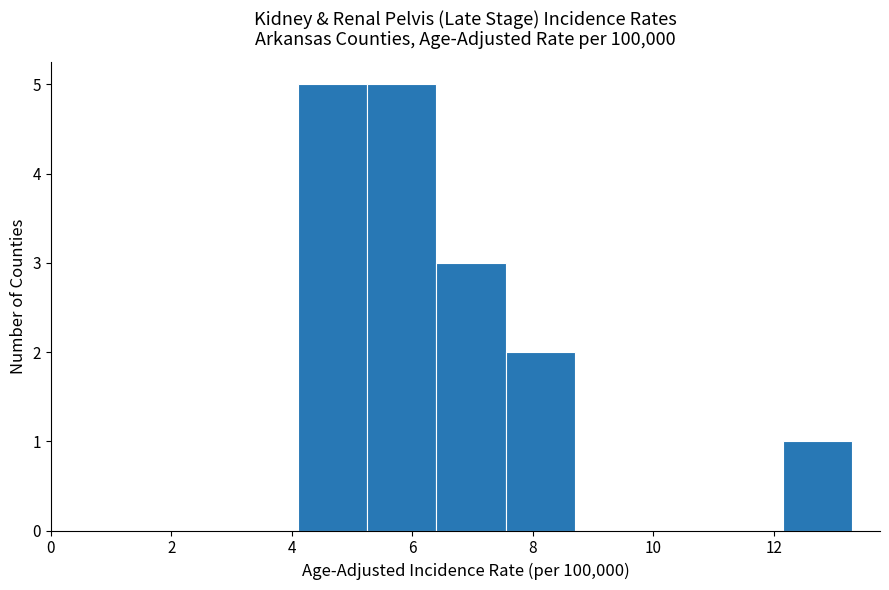

Reading left to right, list every bar in this chart as the range it spans on the x-axis followed by its height. Neither the bar edges nor the heights are printed on the chart, so give them approximately, as read against the axes.

4.10 to 5.25: 5
5.25 to 6.40: 5
6.40 to 7.55: 3
7.55 to 8.70: 2
8.70 to 9.85: 0
9.85 to 11.00: 0
11.00 to 12.15: 0
12.15 to 13.30: 1